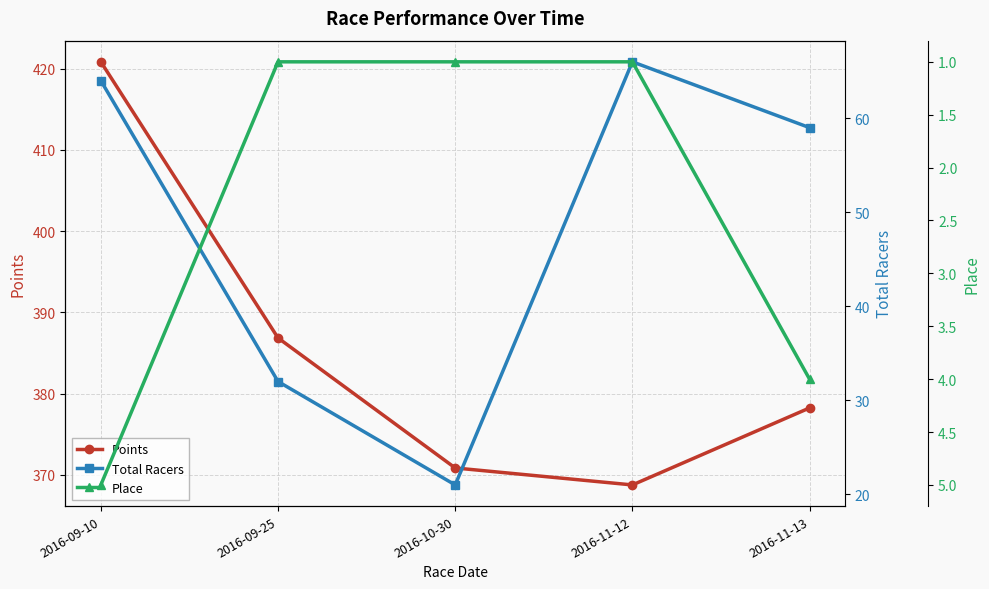

Reading left to right, list all the values displayed in this chart.

Points: 2016-09-10=420.8	2016-09-25=386.9	2016-10-30=370.9	2016-11-12=368.8	2016-11-13=378.2
Total Racers: 2016-09-10=64.0	2016-09-25=32.0	2016-10-30=21.0	2016-11-12=66.0	2016-11-13=59.0
Place: 2016-09-10=5.0	2016-09-25=1.0	2016-10-30=1.0	2016-11-12=1.0	2016-11-13=4.0